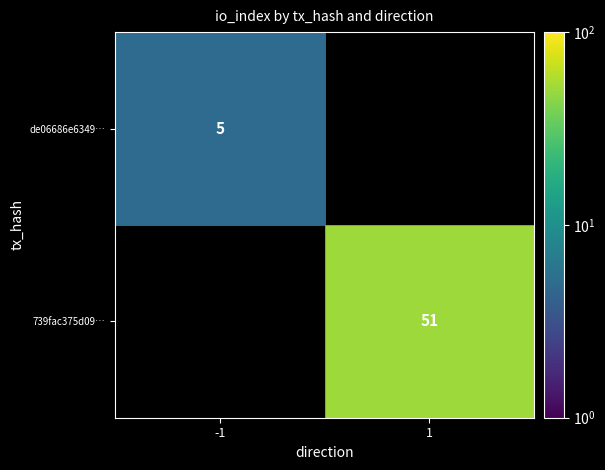

True or false: de06686e6349… has a value of 1 at -1.

False